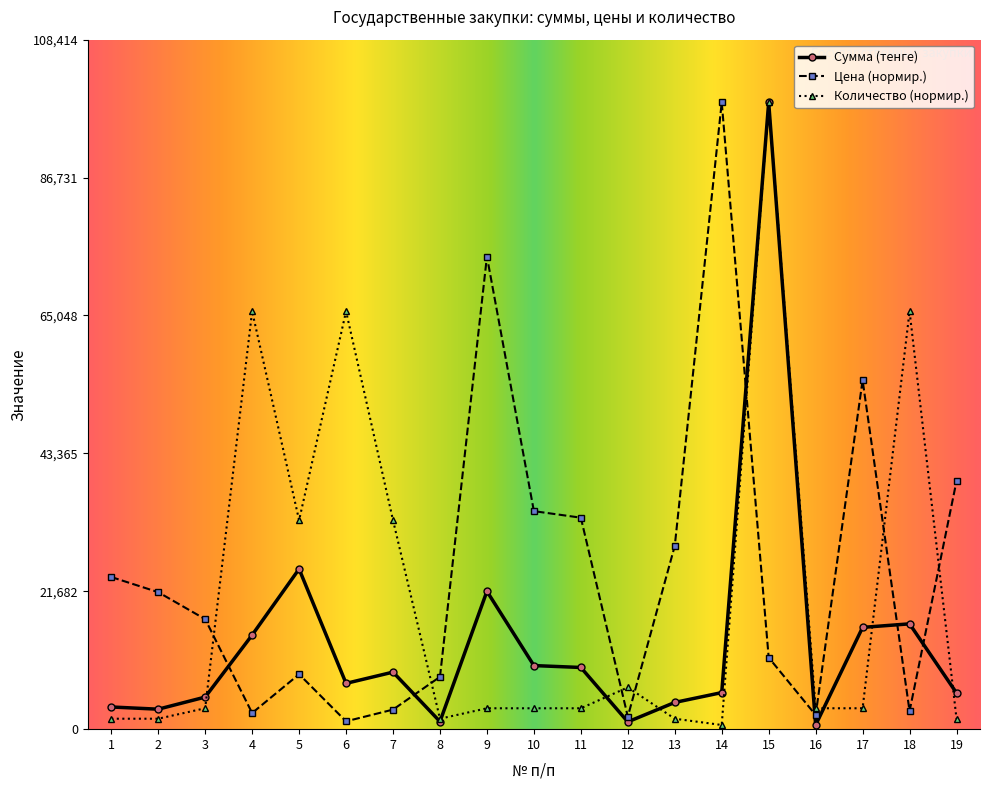

True or false: Цена (нормир.) has more than 2 points higher than both neighbors.

True